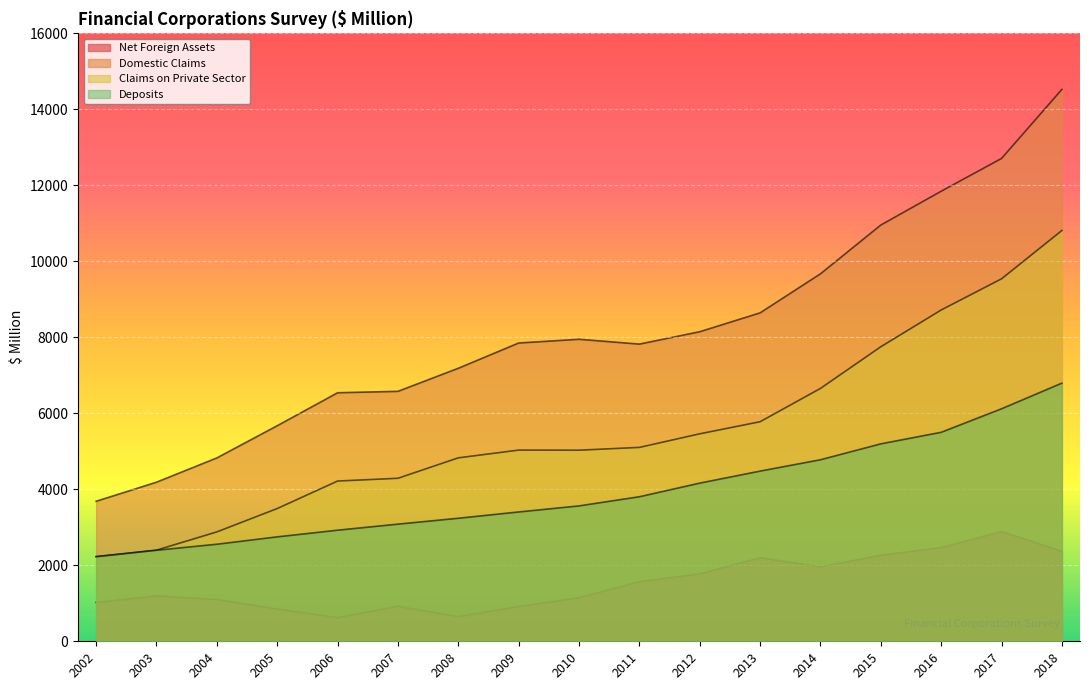

List the series in order of their peak value, lowest first.

Net Foreign Assets, Deposits, Claims on Private Sector, Domestic Claims